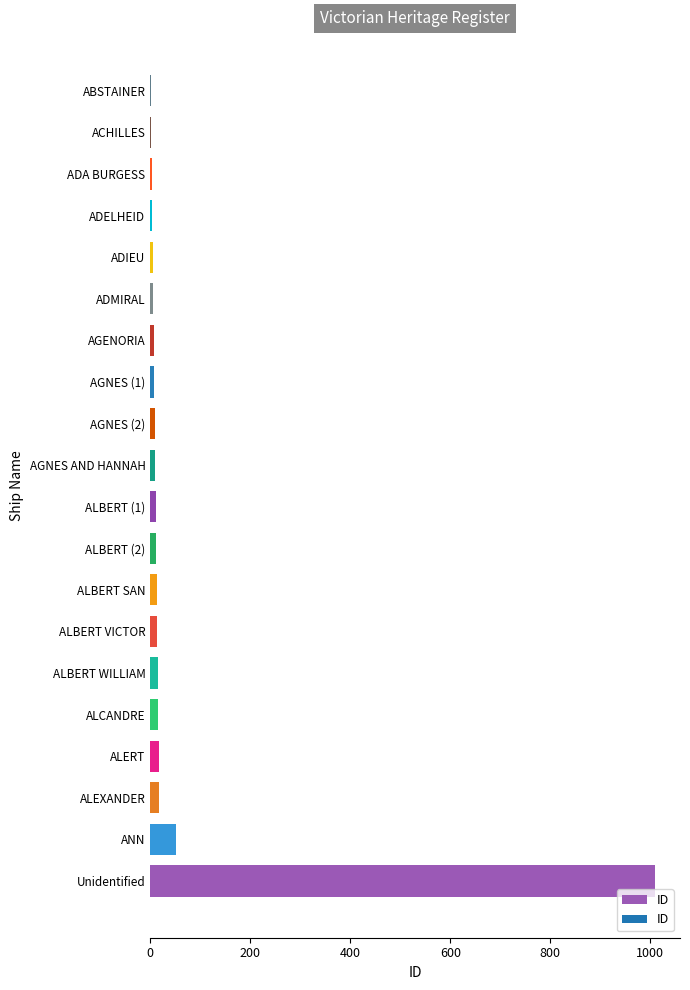

What is the greatest value displayed?

1009